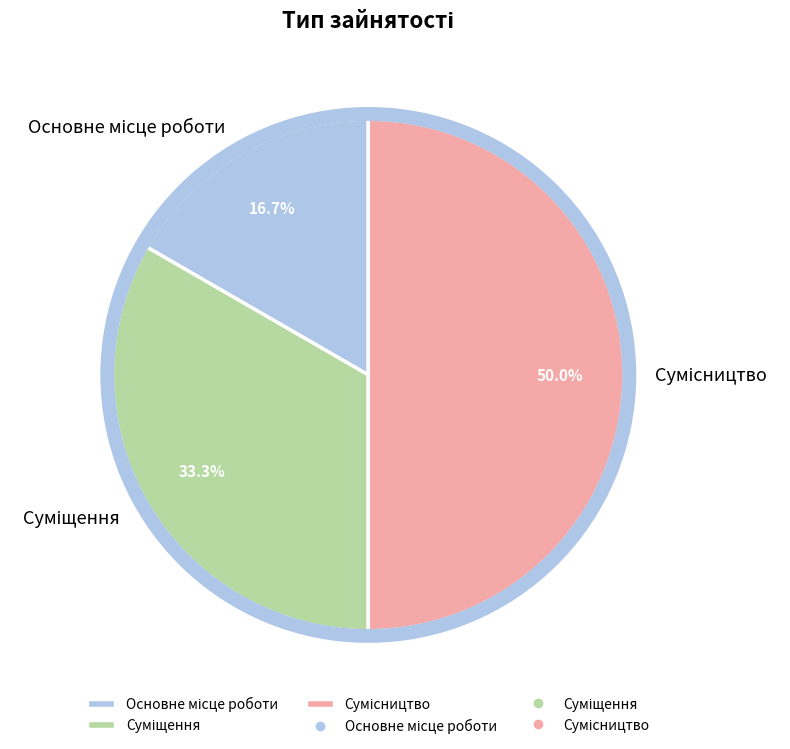

Between Суміщення and Основне місце роботи, which is larger?

Суміщення